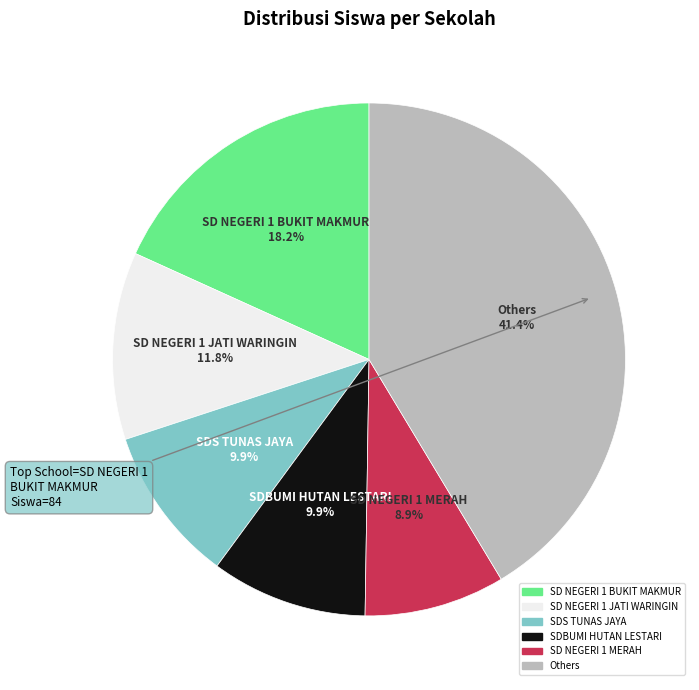

Does any single category account for the majority?

No